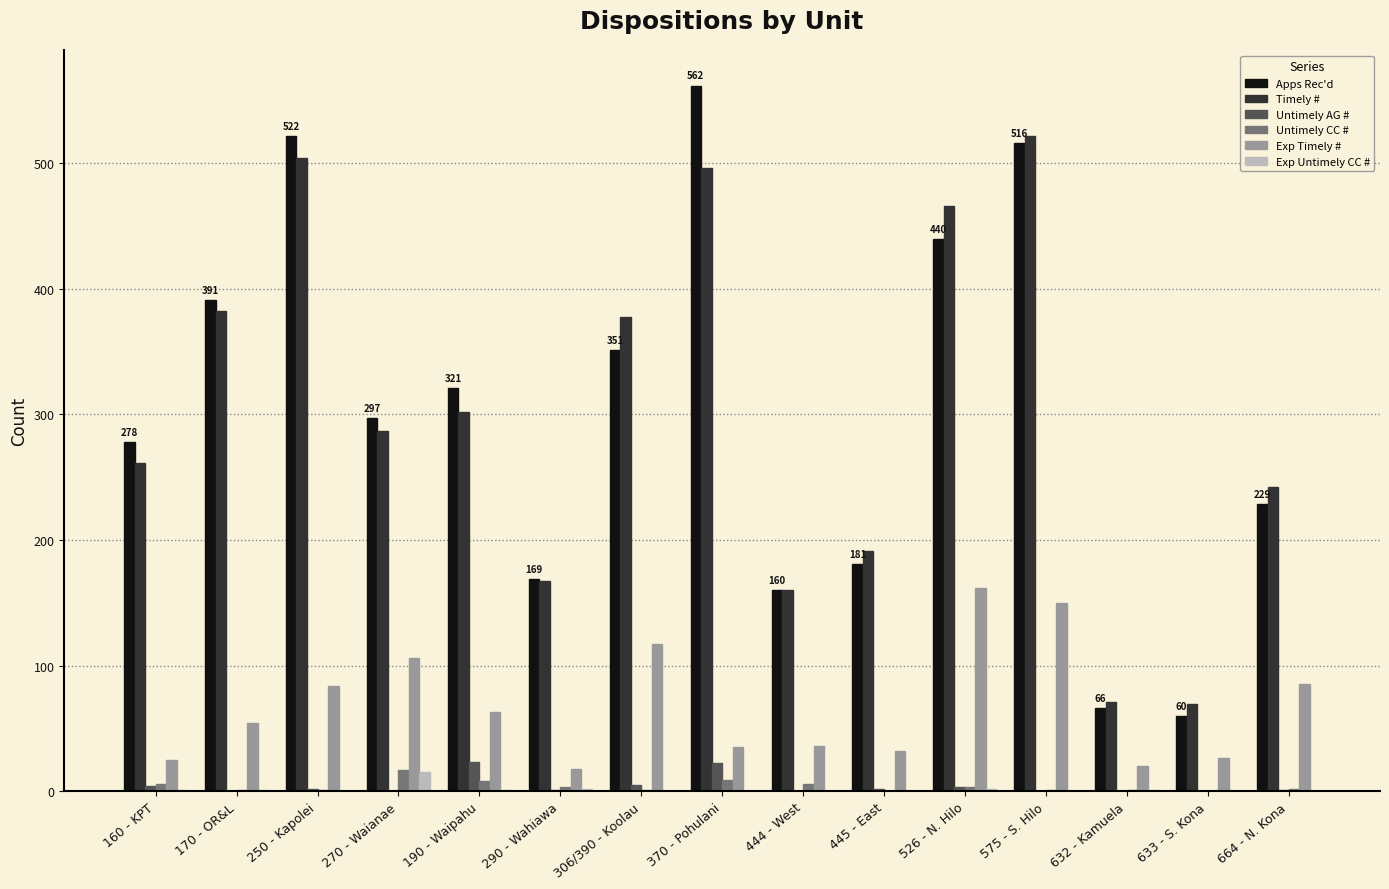

What are all the series names shown in the legend?

Apps Rec'd, Timely #, Untimely AG #, Untimely CC #, Exp Timely #, Exp Untimely CC #